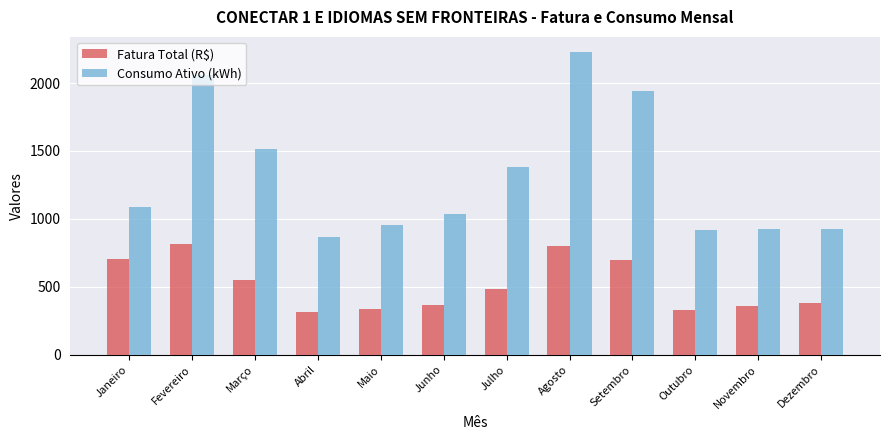

Does the chart contain stacked bars?

No